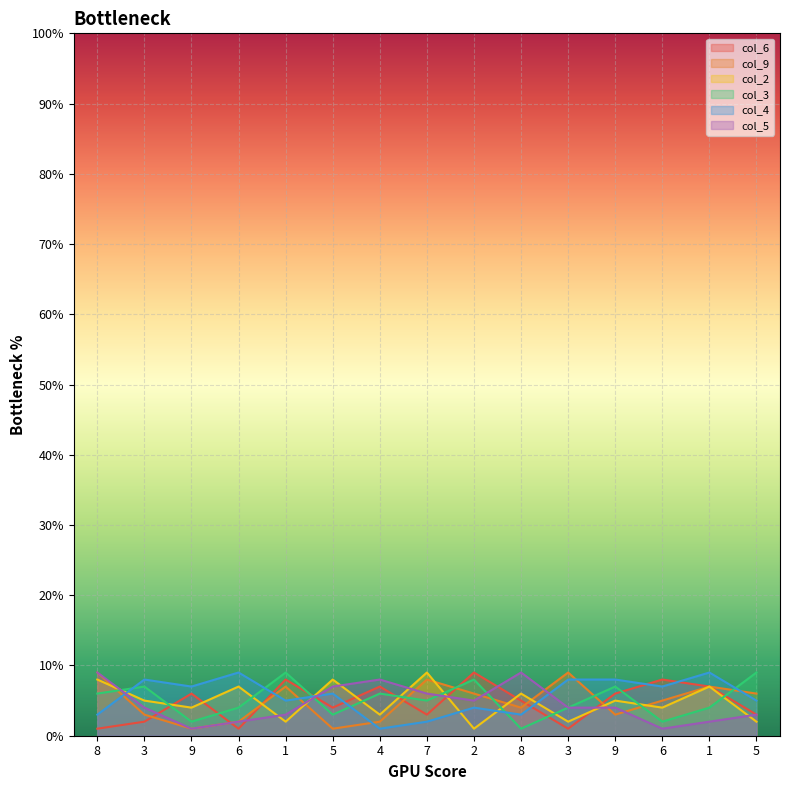

What is the approximate value of col_3 at 2?

8